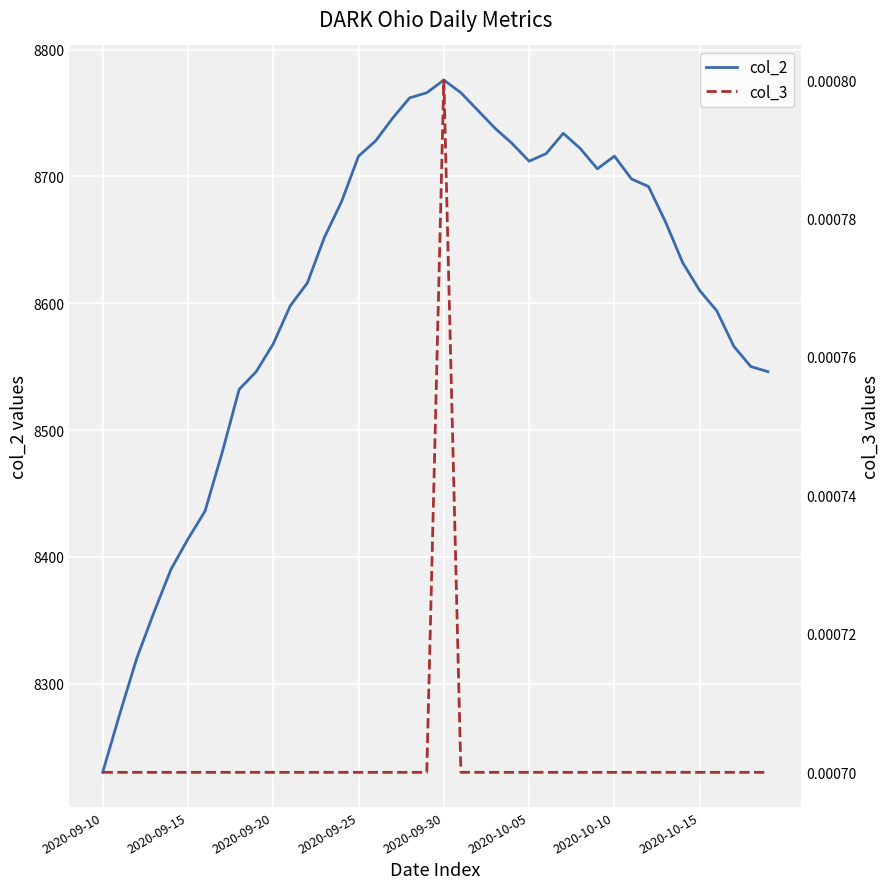

How many lines are shown in the chart?

2